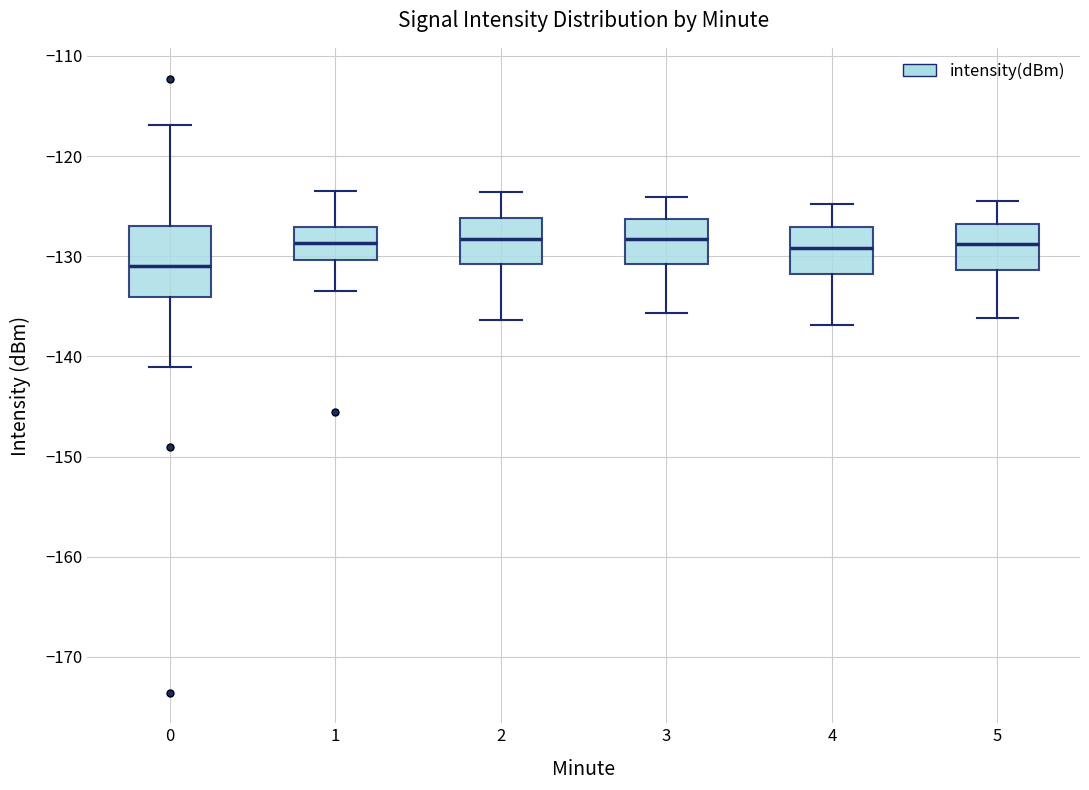

Reading left to right, read every box against the y-axis: the position of its median line, the range the box covers, and the ends of its whiskers. The values are not printed on the chart, so give them approximately, as read against the axis.

0: median -131, box -134 to -127, whiskers -141 to -117
1: median -129, box -130 to -127, whiskers -133 to -123
2: median -128, box -131 to -126, whiskers -136 to -124
3: median -128, box -131 to -126, whiskers -136 to -124
4: median -129, box -132 to -127, whiskers -137 to -125
5: median -129, box -131 to -127, whiskers -136 to -124